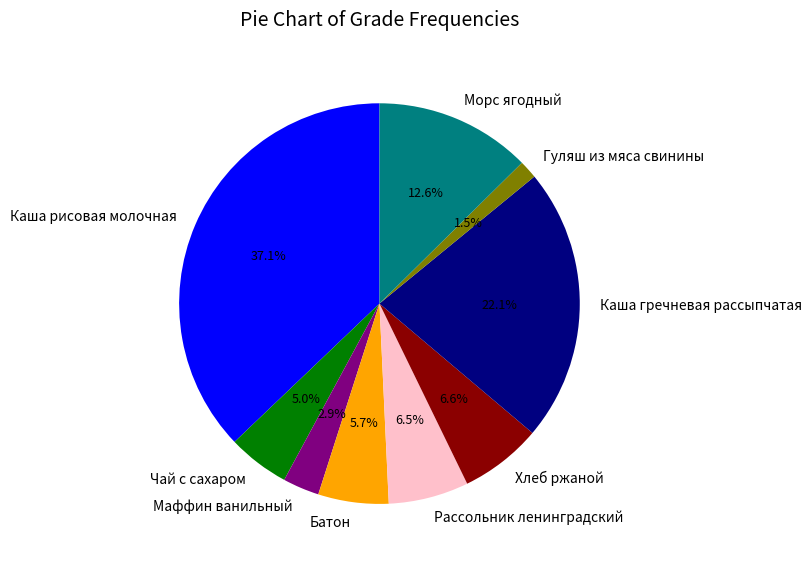

True or false: Маффин ванильный accounts for 3% of the total.

True